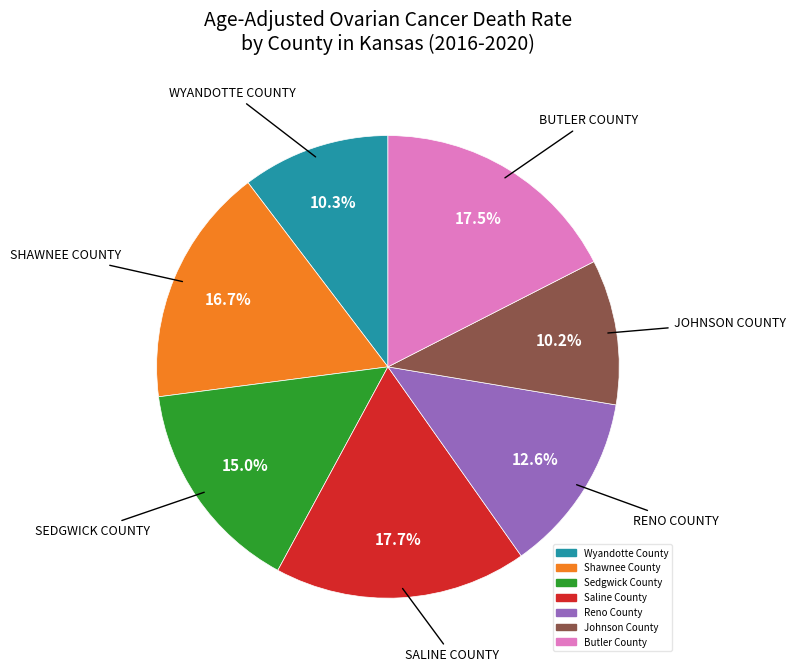

Count the number of slices in the pie.

7